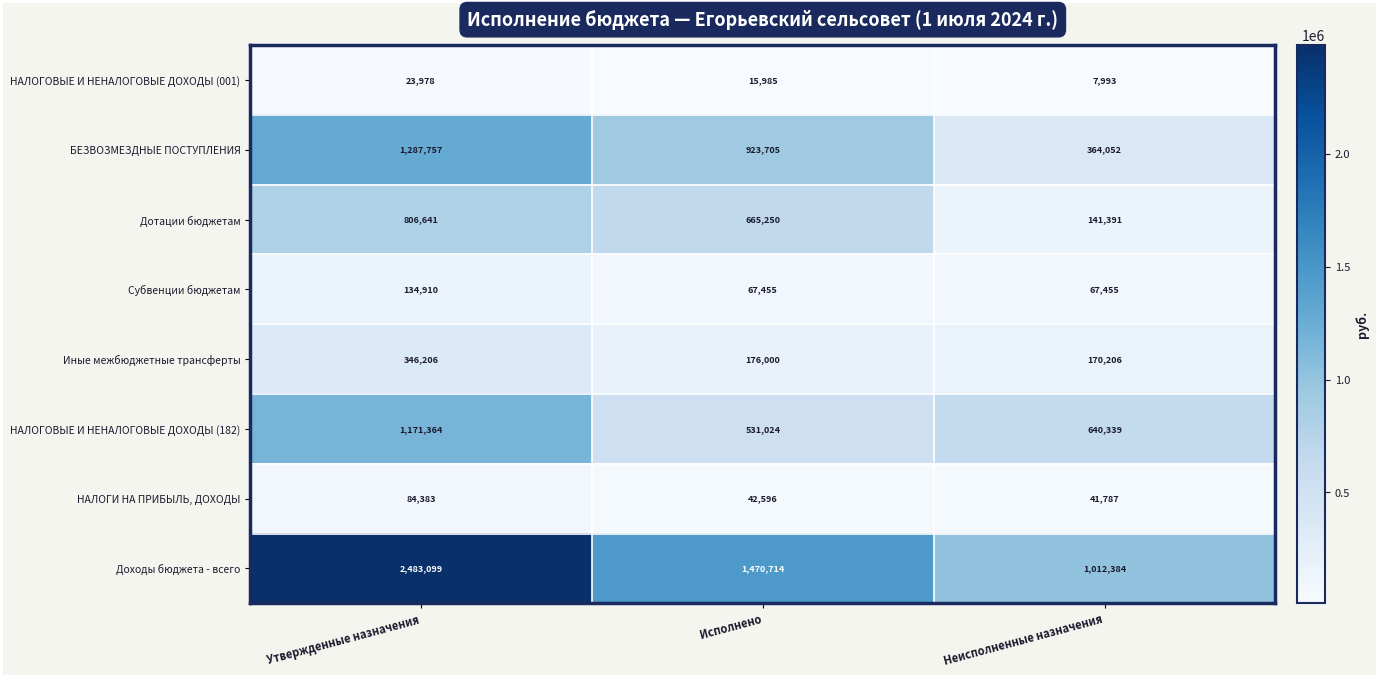

Which series has the largest range (max minus min)?

Доходы бюджета - всего